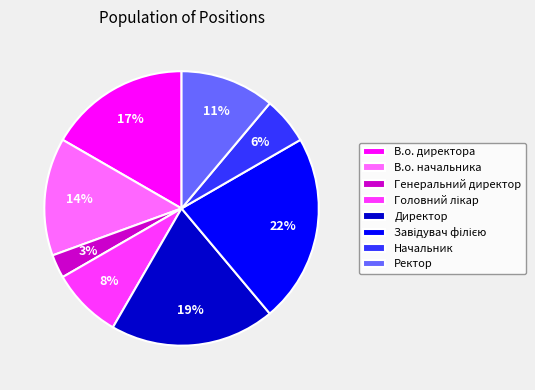

How many segments does this pie chart have?

8